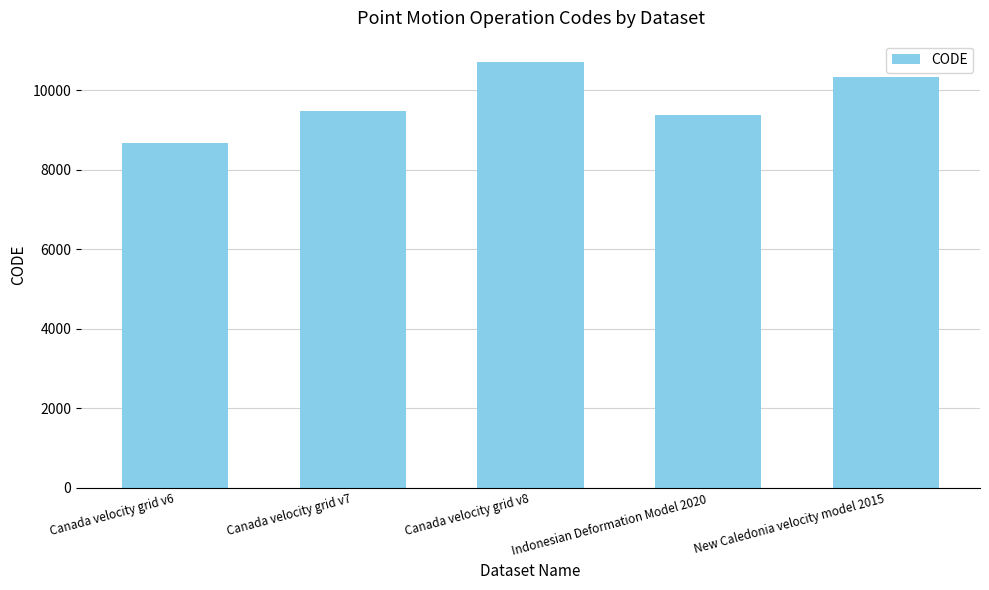

What is the label of the 4th bar from the right?

Canada velocity grid v7